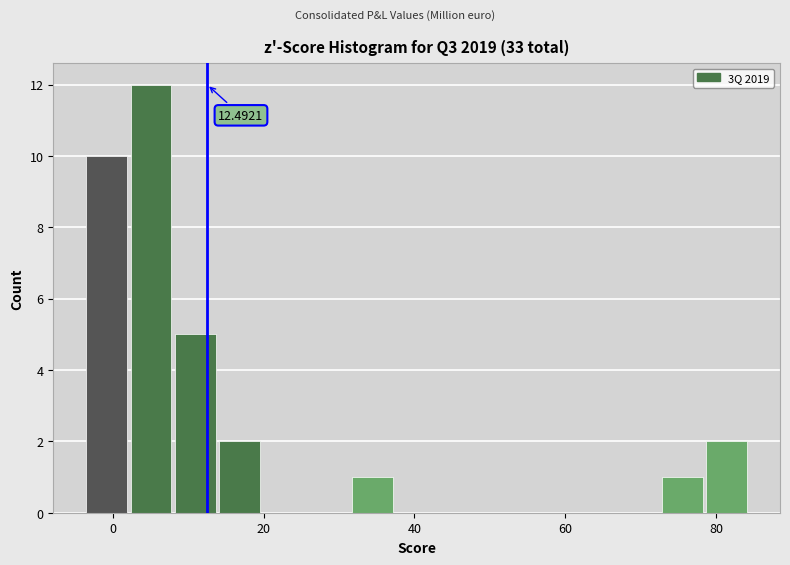

Around what value on the x-axis is the tallest bar? Give the approximate position of its centre, as read against the axis.

6